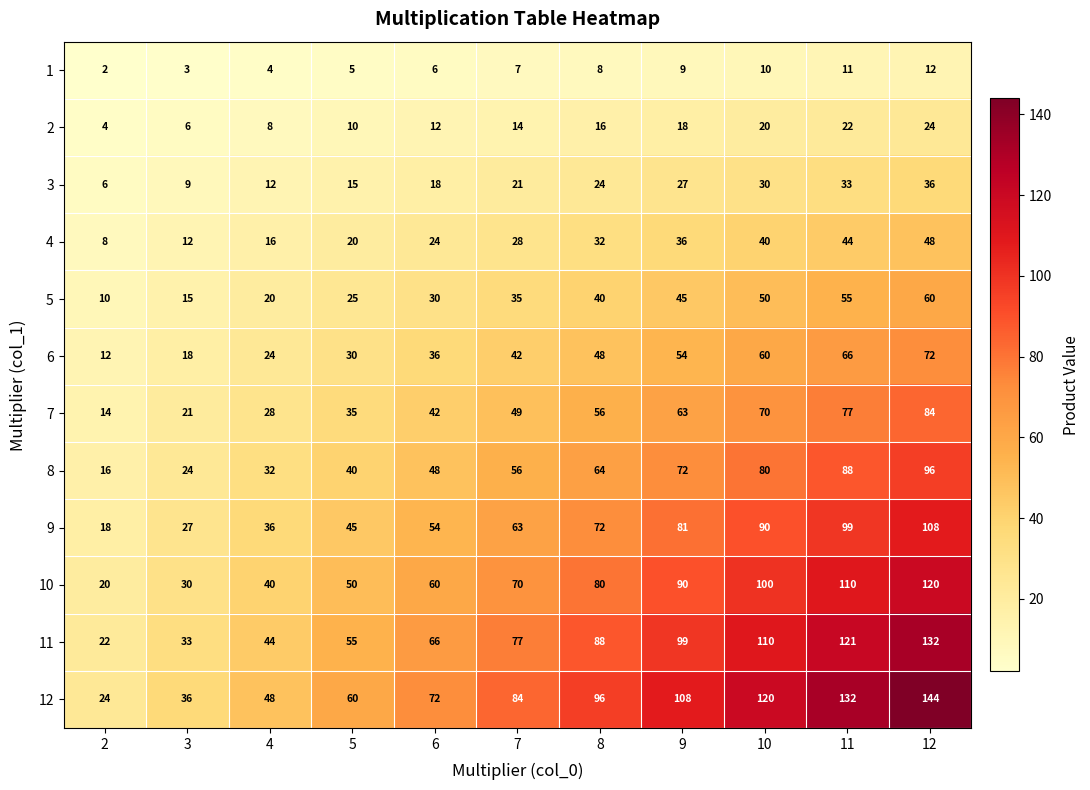

At which label is 10 closest to 70?

7